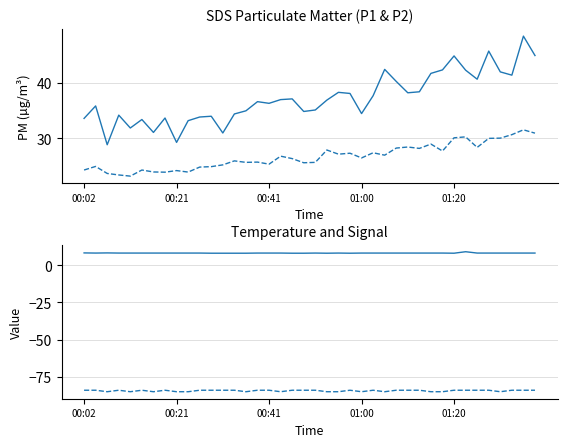

In Temp, how many points are lower than both neighbors (excluding endpoints)?

4